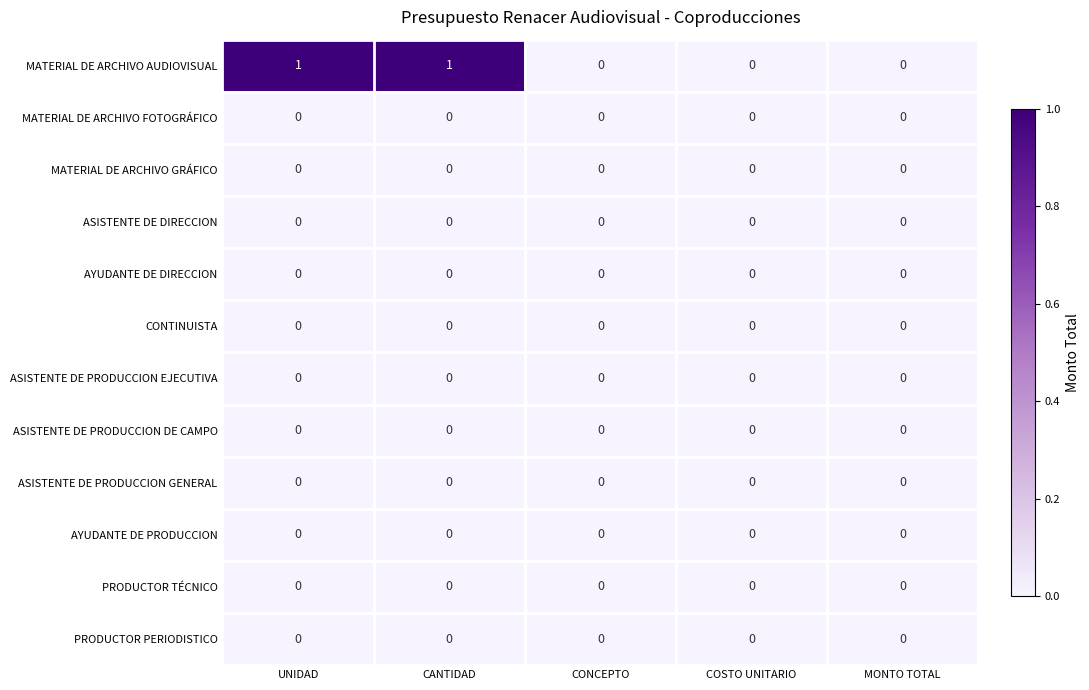

Which series has the largest total across all categories?

MATERIAL DE ARCHIVO AUDIOVISUAL